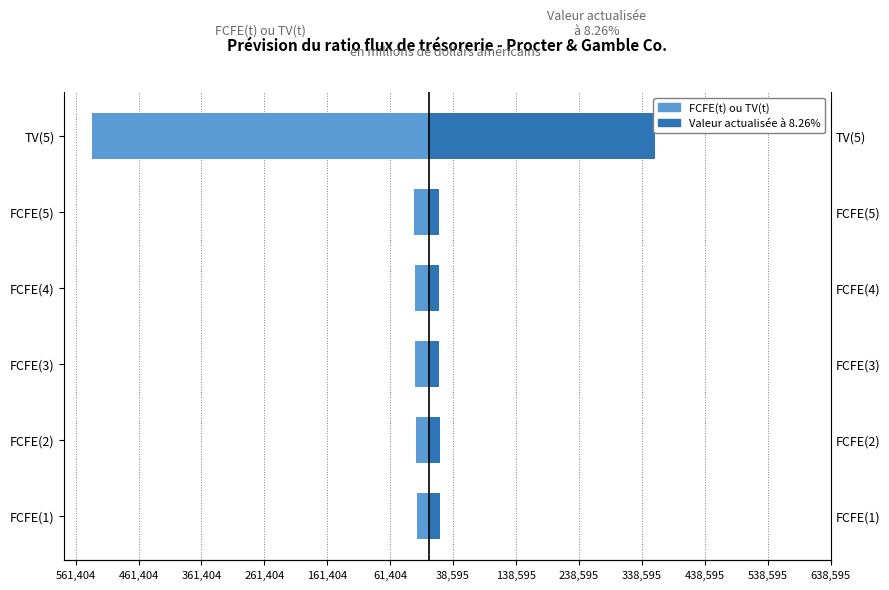

True or false: FCFE(t) ou TV(t) has a value of -534671 at TV(5).

True